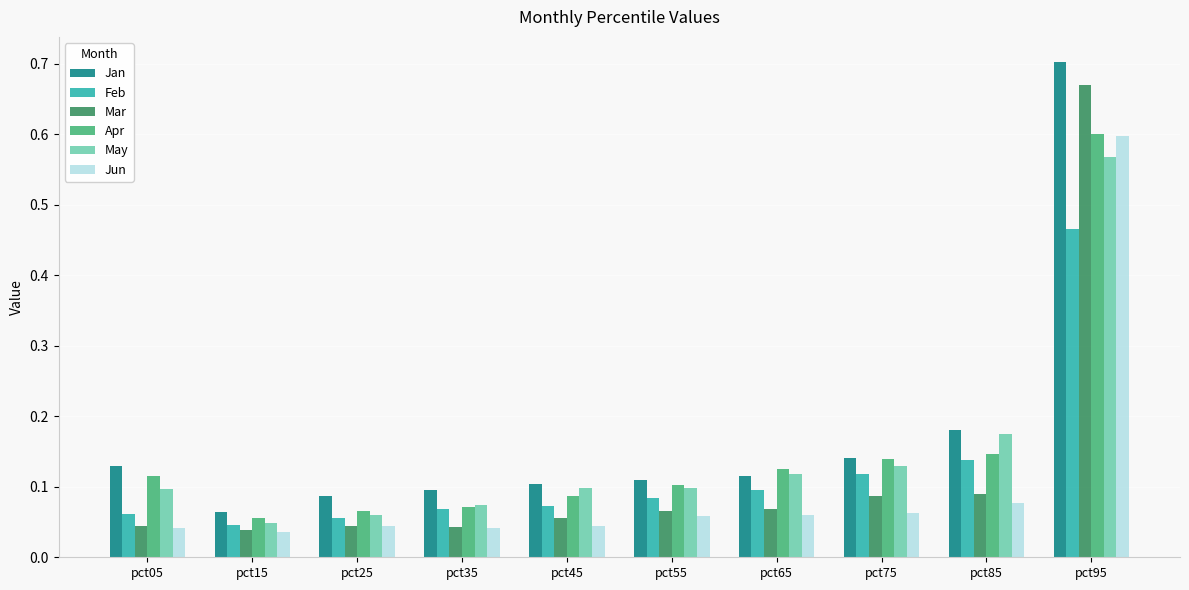

How many Feb values are between 0 and 1?

10